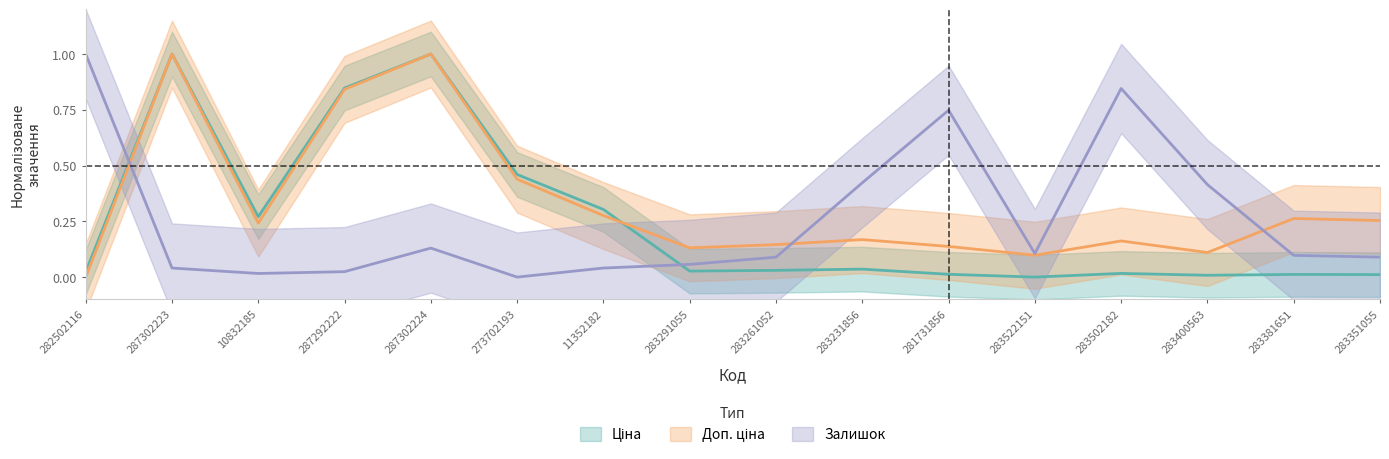

In Доп. ціна, how many points are higher than both neighbors (excluding endpoints)?

5